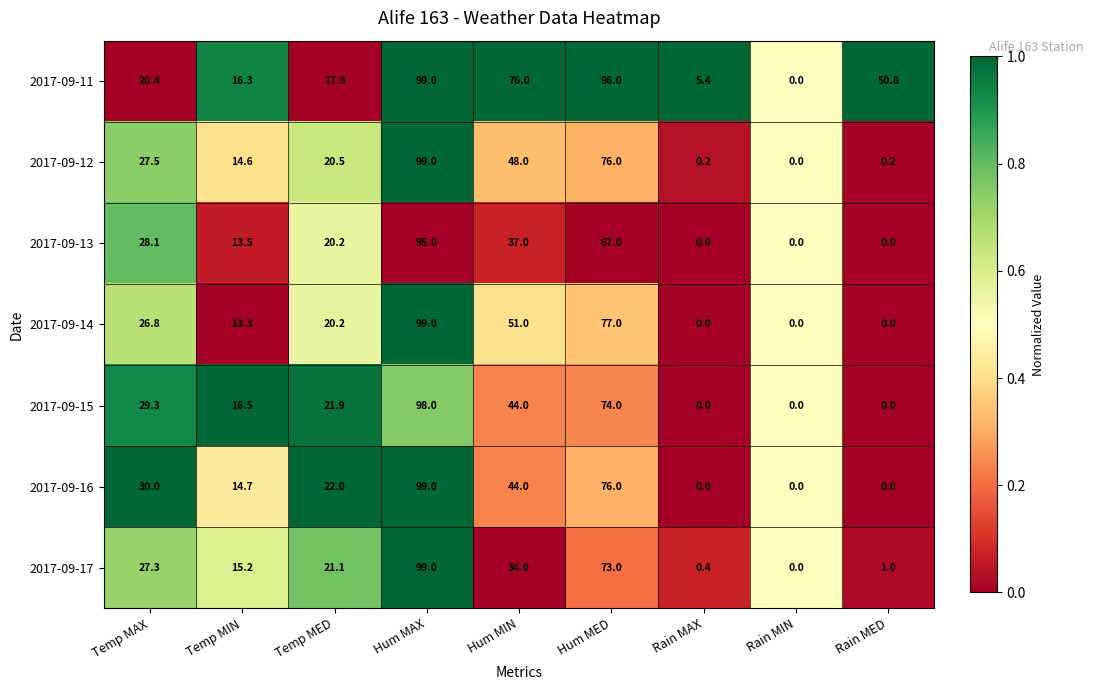

What is the sum of the 2017-09-16 values at Temp MAX and Hum MIN?

74.0